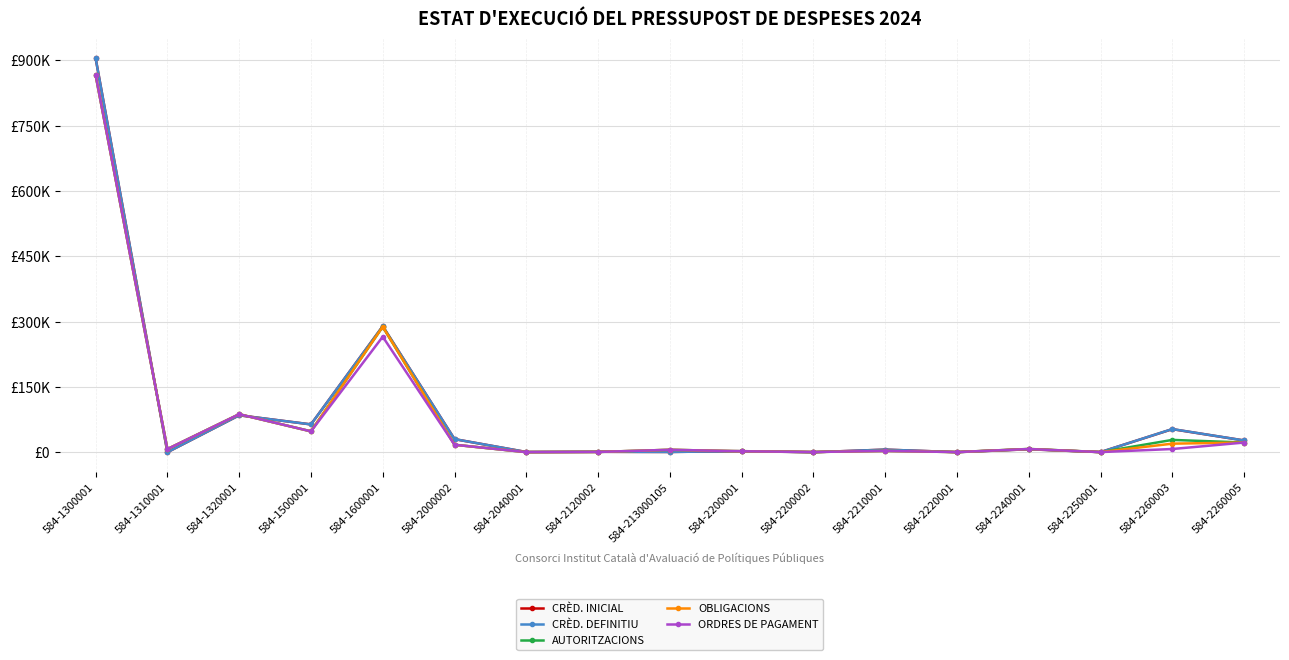

Rank the series at 584-1600001 from highest to lowest value.

CRÈD. INICIAL, CRÈD. DEFINITIU, AUTORITZACIONS, OBLIGACIONS, ORDRES DE PAGAMENT